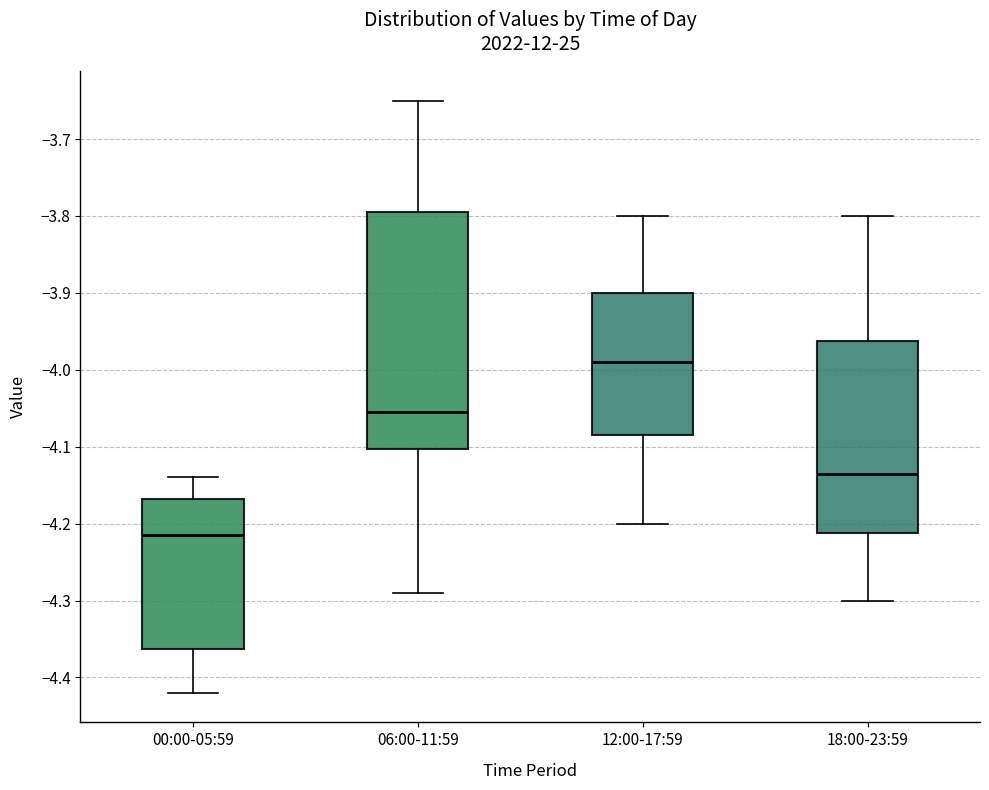

Reading left to right, read every box against the y-axis: the position of its median line, the range the box covers, and the ends of its whiskers. The values are not printed on the chart, so give them approximately, as read against the axis.

00:00-05:59: median -4.21, box -4.36 to -4.17, whiskers -4.42 to -4.14
06:00-11:59: median -4.05, box -4.10 to -3.79, whiskers -4.29 to -3.65
12:00-17:59: median -3.99, box -4.08 to -3.90, whiskers -4.20 to -3.80
18:00-23:59: median -4.13, box -4.21 to -3.96, whiskers -4.30 to -3.80